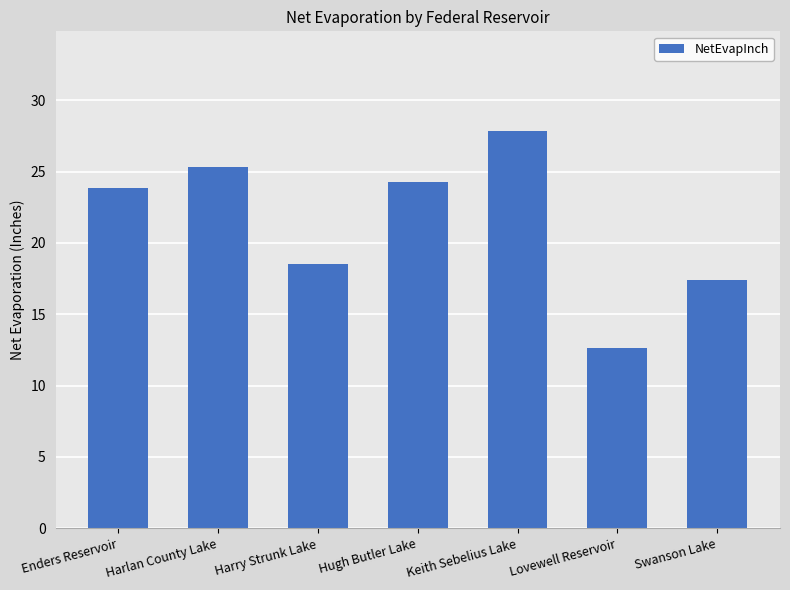

What is the change in value from Enders Reservoir to Harry Strunk Lake?

-5.3